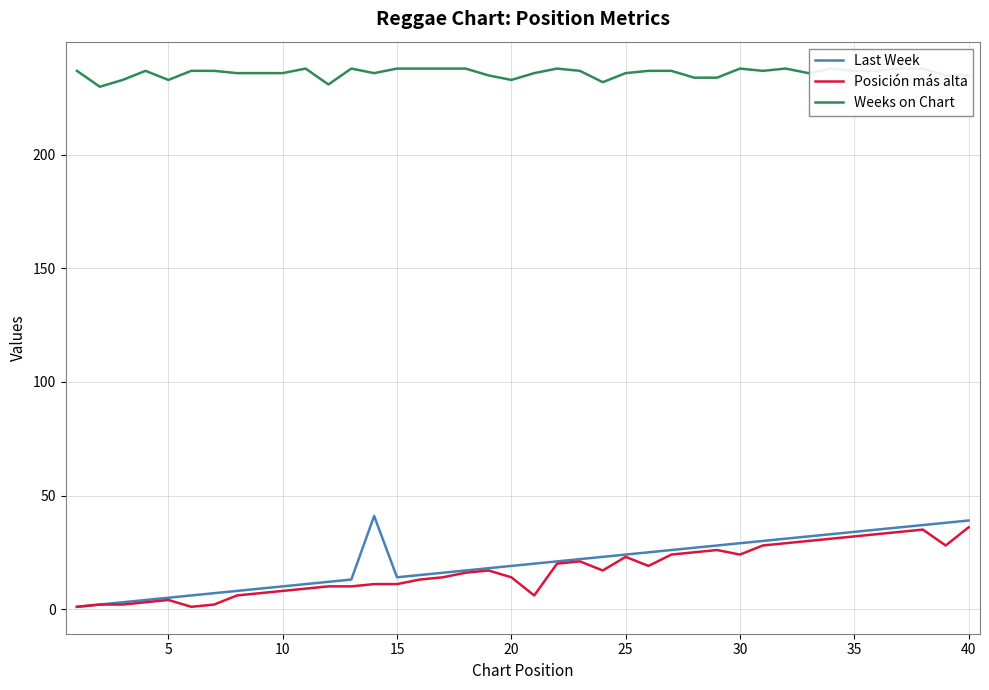

Reading left to right, what are all the values shown in this chart?

Last Week: 1	2	3	4	5	6	7	8	9	10	11	12	13	41	14	15	16	17	18	19	20	21	22	23	24	25	26	27	28	29	30	31	32	33	34	35	36	37	38	39
Posición más alta: 1	2	2	3	4	1	2	6	7	8	9	10	10	11	11	13	14	16	17	14	6	20	21	17	23	19	24	25	26	24	28	29	30	31	32	33	34	35	28	36
Weeks on Chart: 237	230	233	237	233	237	237	236	236	236	238	231	238	236	238	238	238	238	235	233	236	238	237	232	236	237	237	234	234	238	237	238	236	238	237	237	238	238	235	235